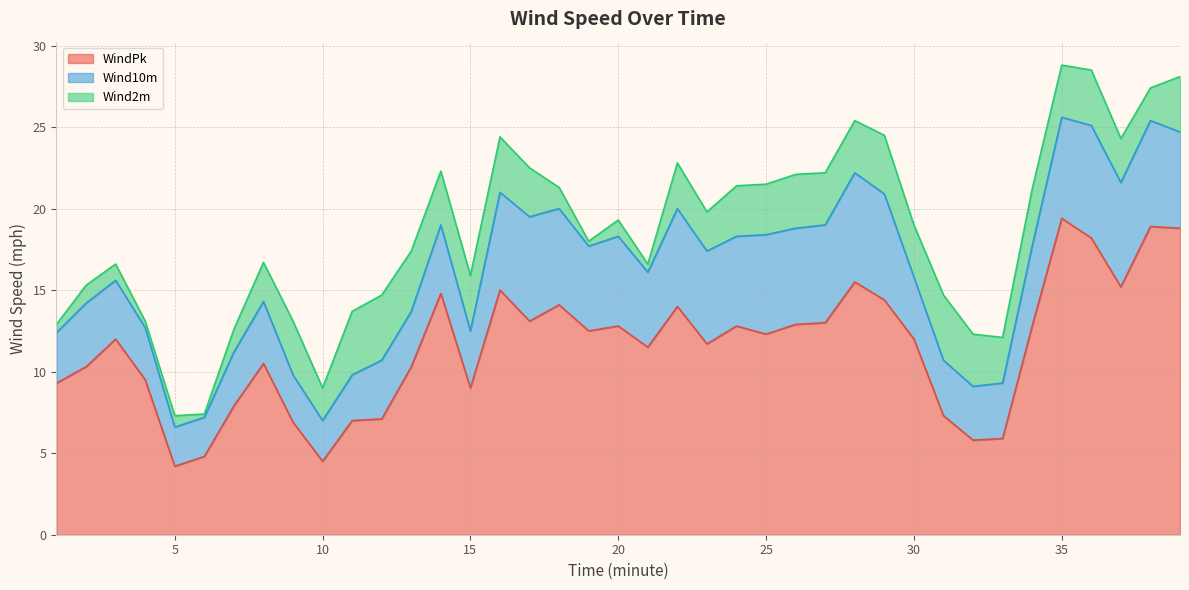

How many interior local peaks does the Wind2m series have?

11